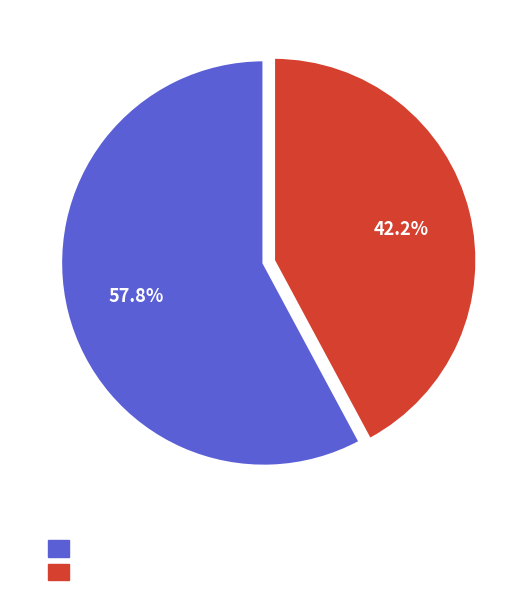

Does any single category account for the majority?

Yes